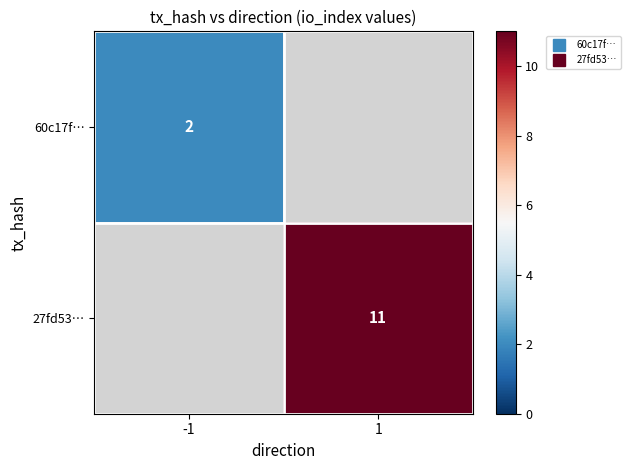

The value of 60c17f… at -1 is 2.9. True or false?

False